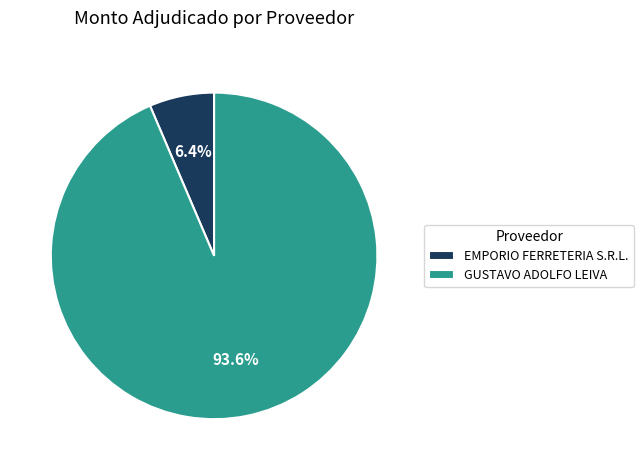

To the nearest percent, what percentage of the pie is GUSTAVO ADOLFO LEIVA?

94%